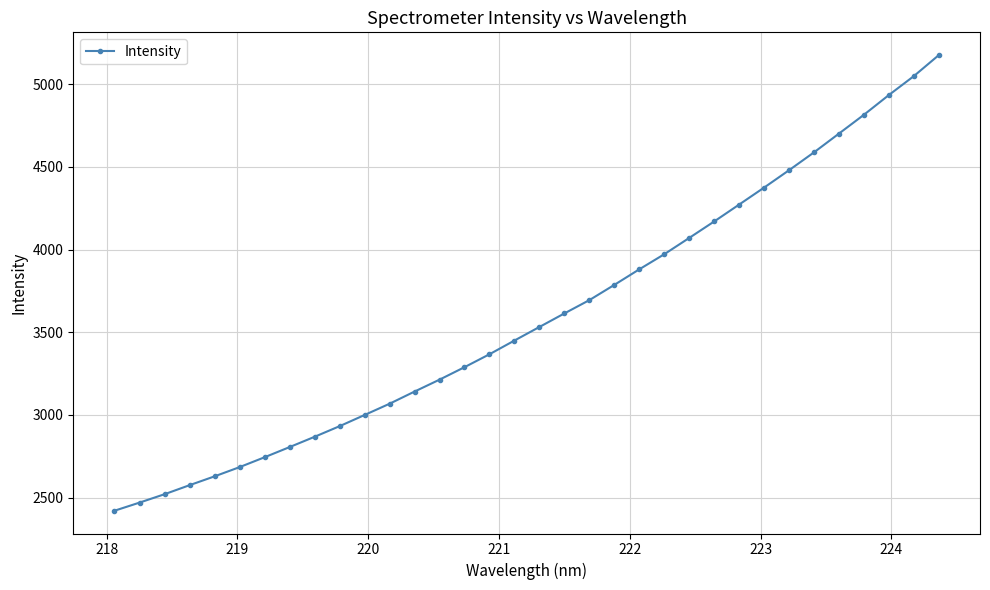

How many categories are shown in the chart?

34